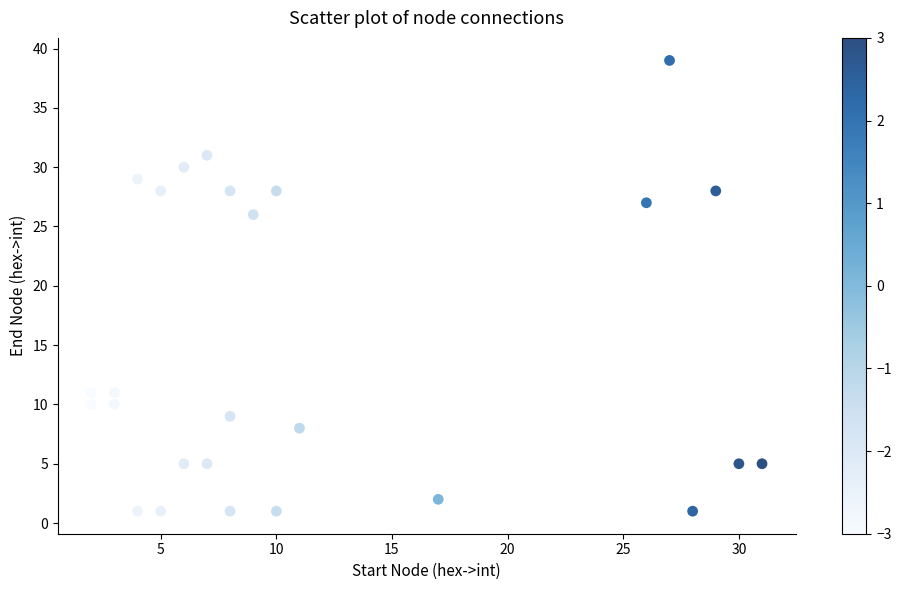

What is the range of X values (max minus min)?

29